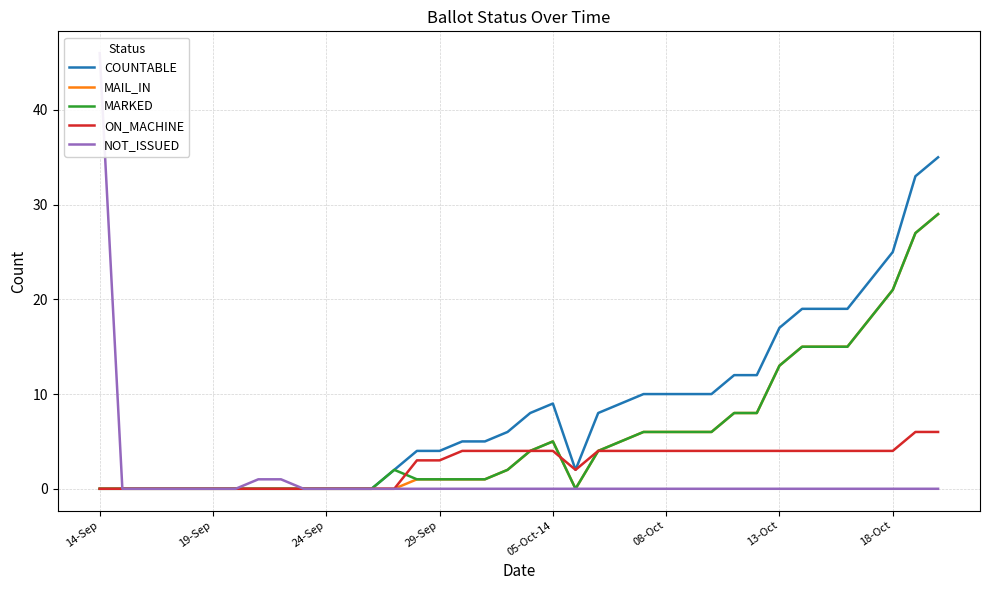

How many data points in ON_MACHINE are less than 4?

17